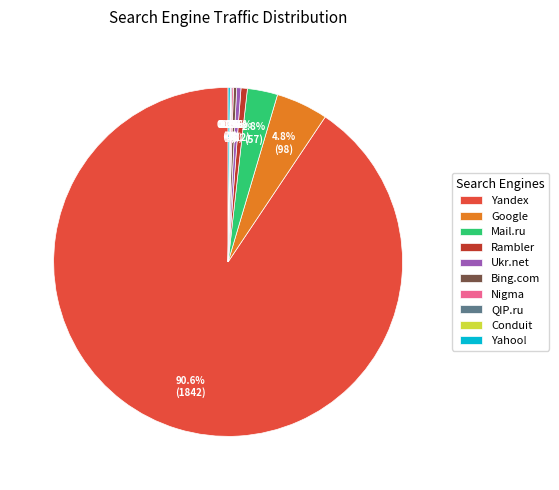

Do Bing.com and Mail.ru together represent more than half of the pie?

No